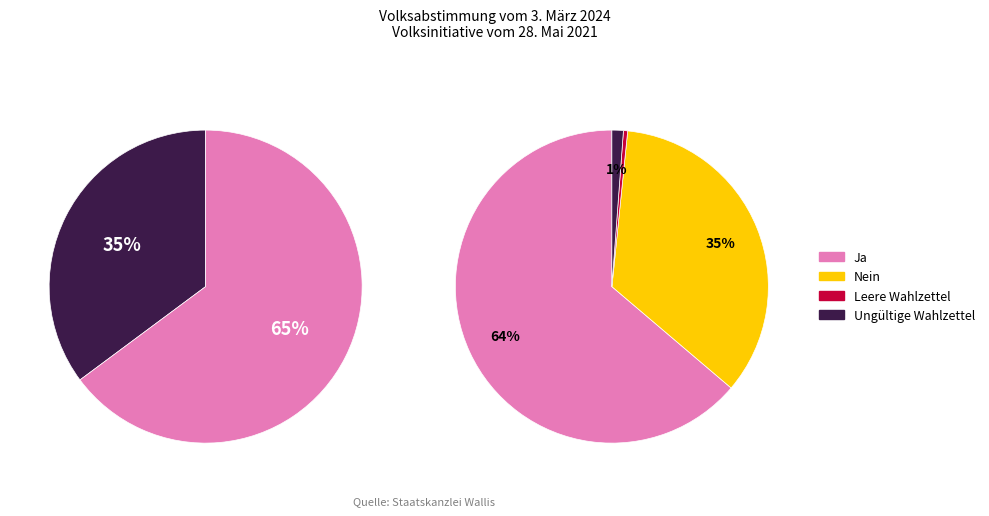

Which slice is the largest?

Ja